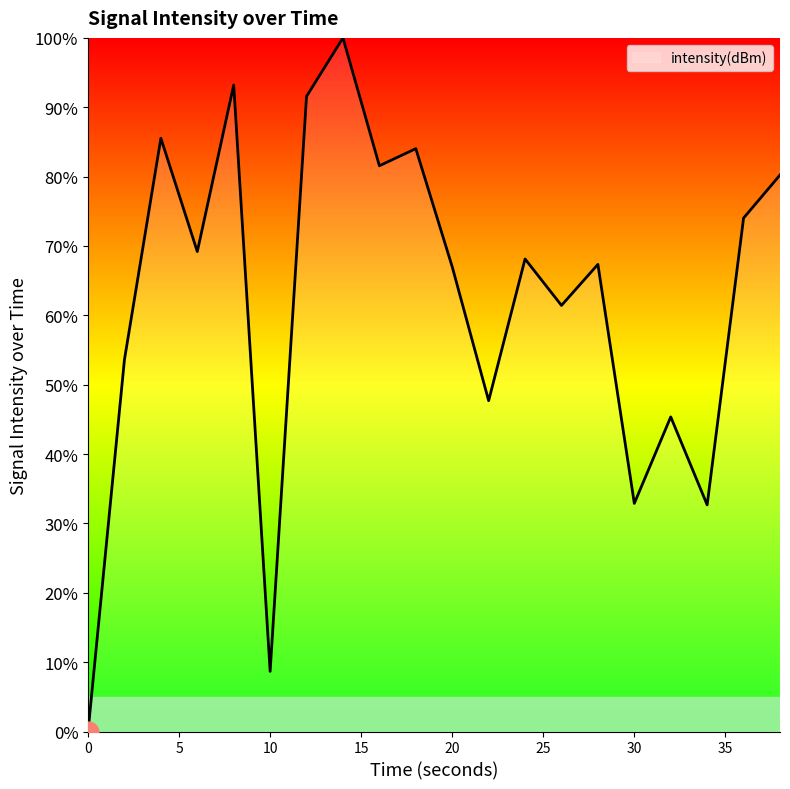

What is the maximum value shown in the chart?

100.0